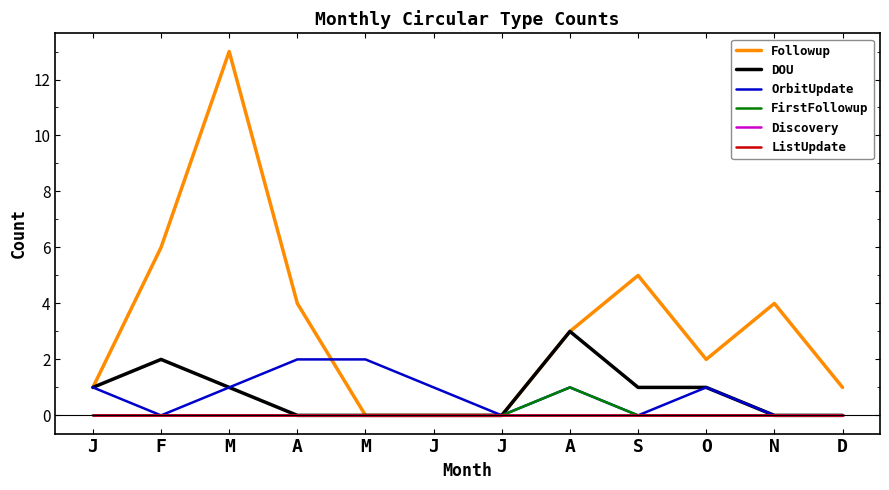

Which series has the largest total across all categories?

Followup